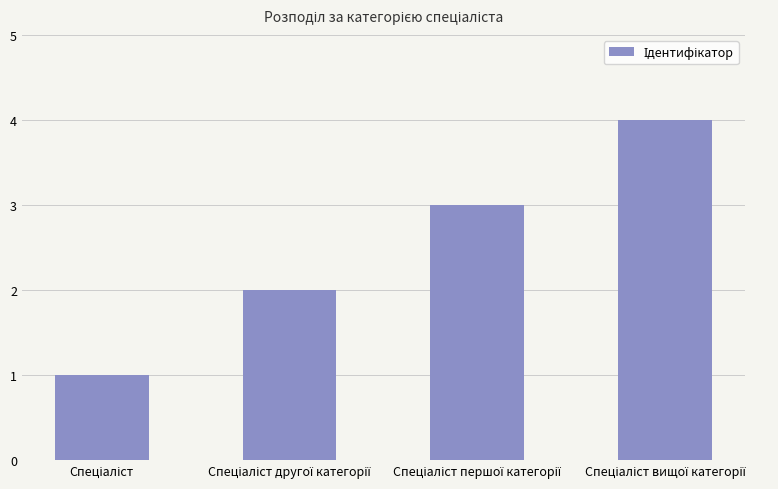

What is the difference between the maximum and minimum values?

3